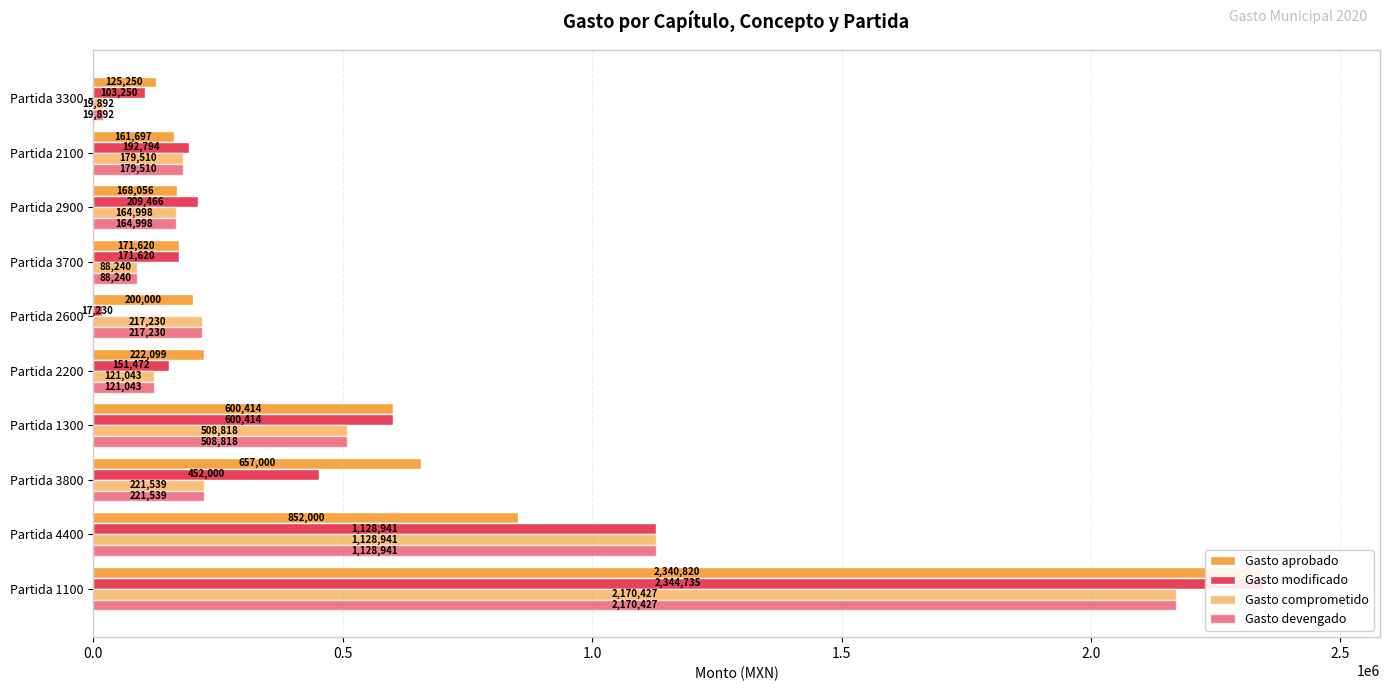

What is the maximum value for Gasto modificado?

2344735.1